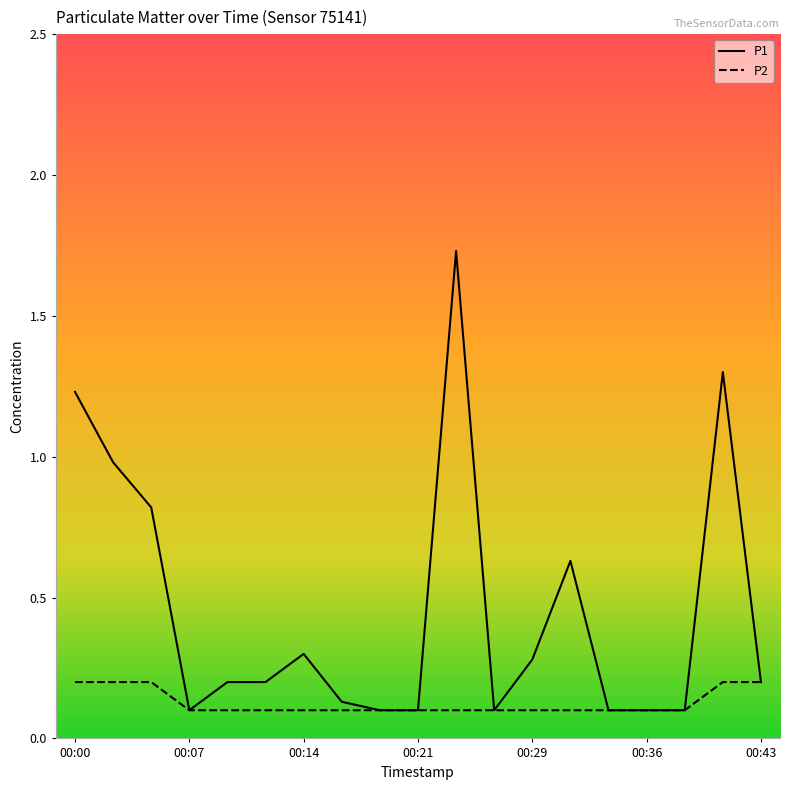

List the series in order of their overall mean, highest first.

P1, P2